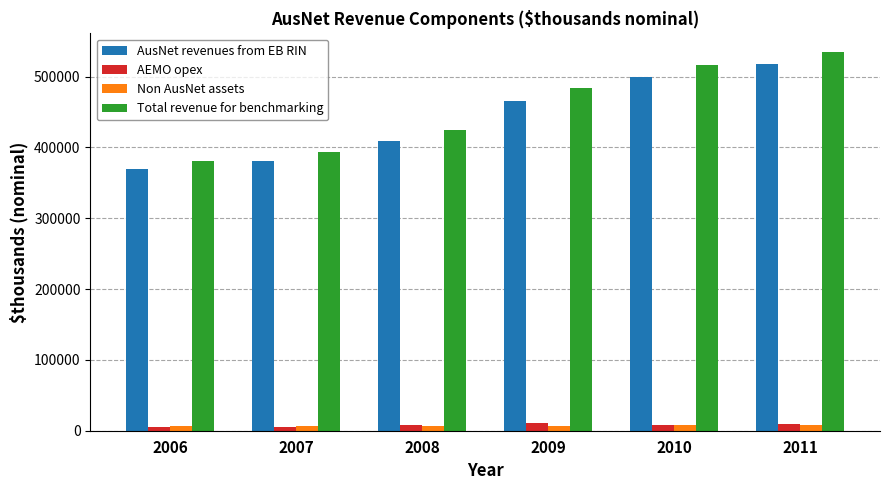

Which series changed the most between 2008 and 2011?

Total revenue for benchmarking